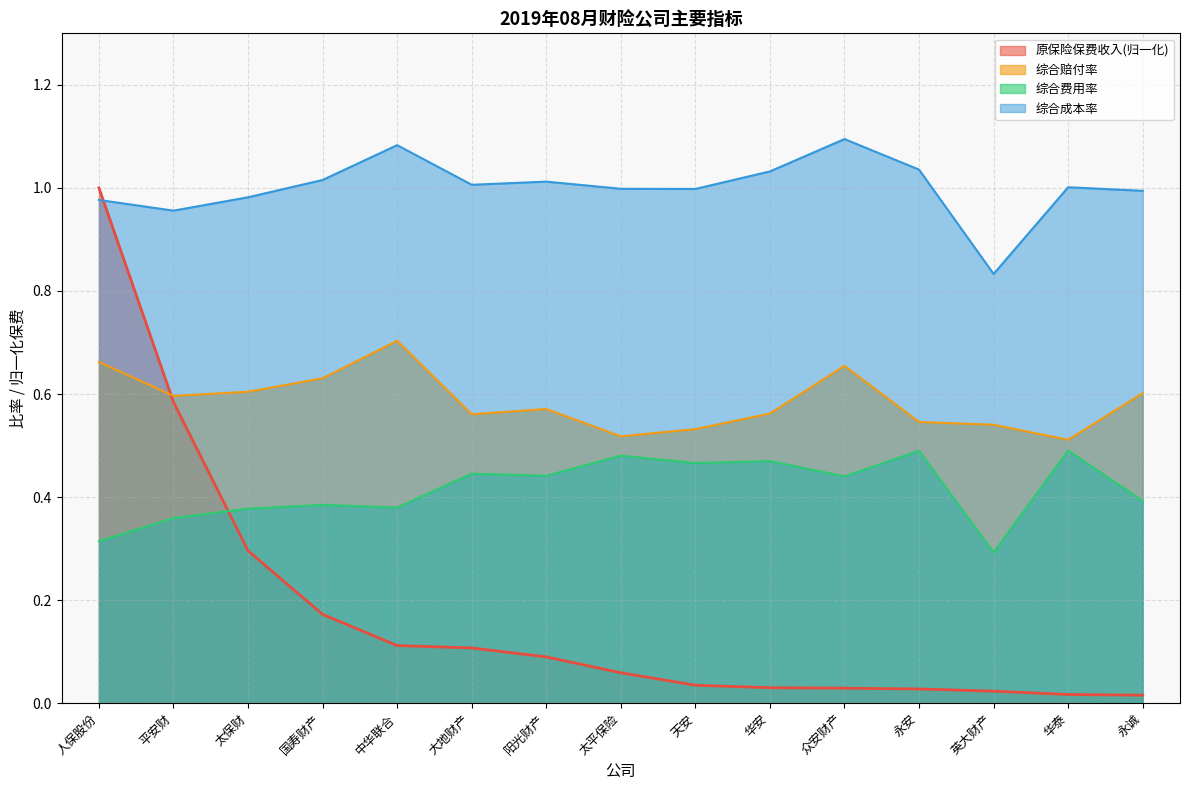

The value of 综合费用率 at 天安 is 0.8. True or false?

False